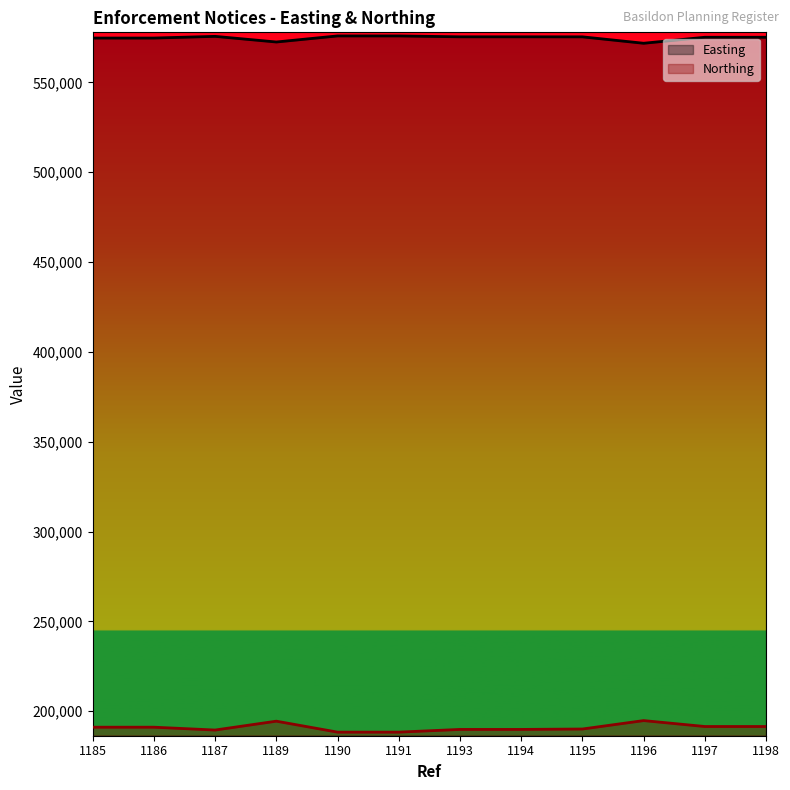

What is the highest value of the Northing series?

194765